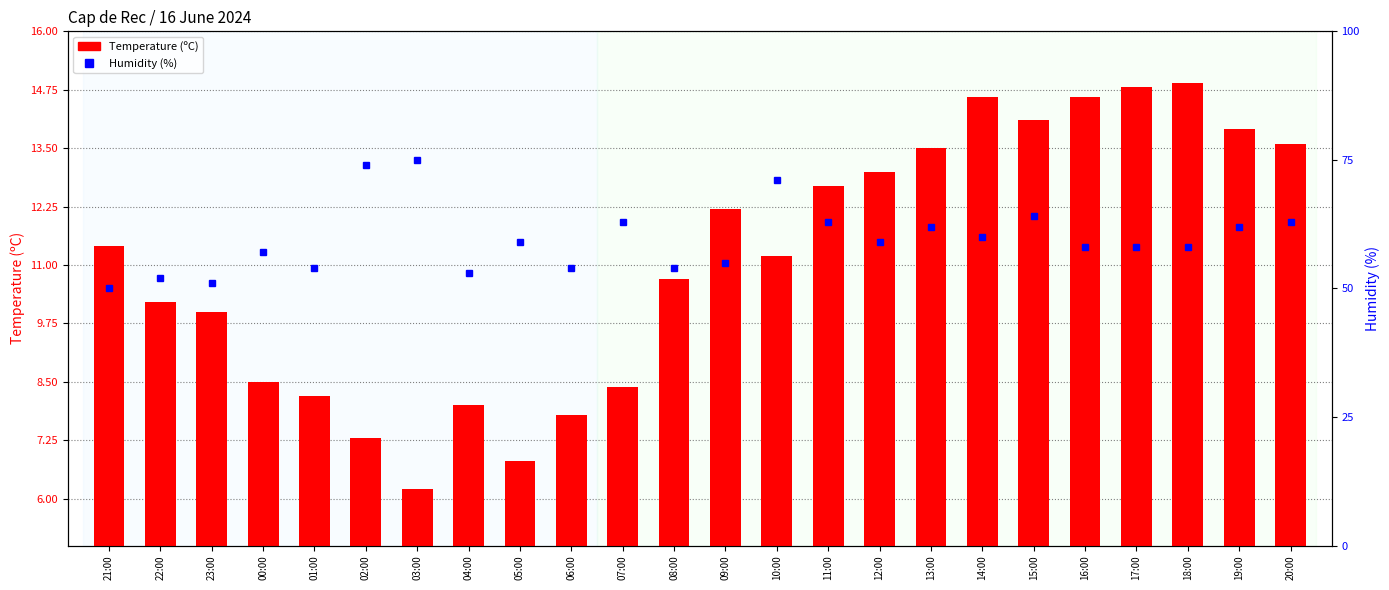

List the series in order of their overall mean, highest first.

Humidity (%), Temperature (ºC)